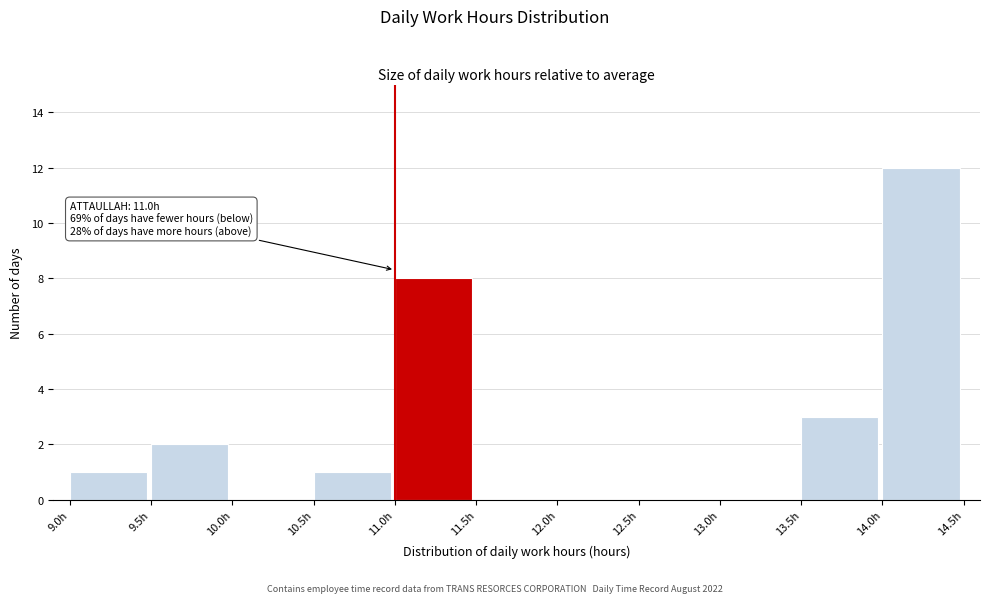

Which range on the x-axis has the tallest bar?

14.0 to 14.5